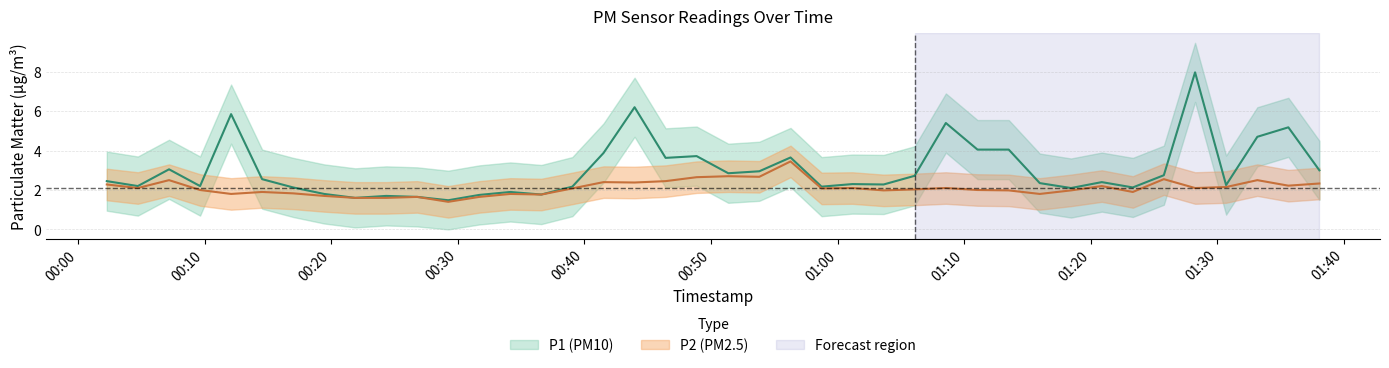

At which label is P1 closest to 4?

2023-12-20T01:11:03